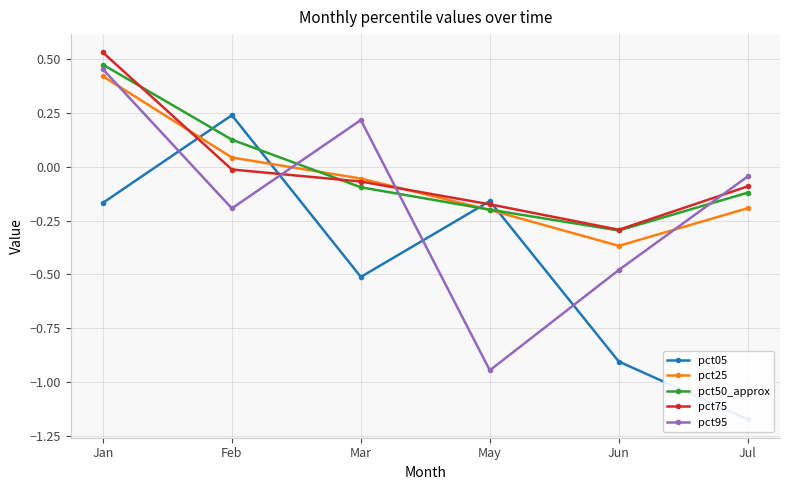

What is the sum of all pct95 values?

-1.0